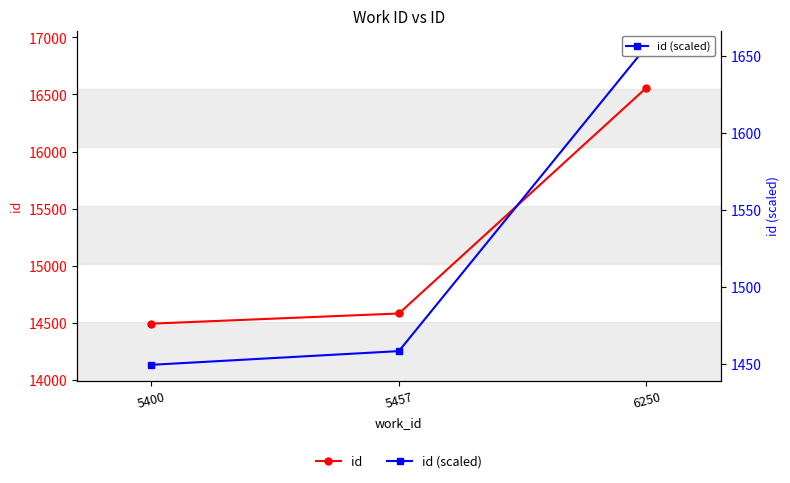

List the series in order of their overall mean, highest first.

id, id (scaled)